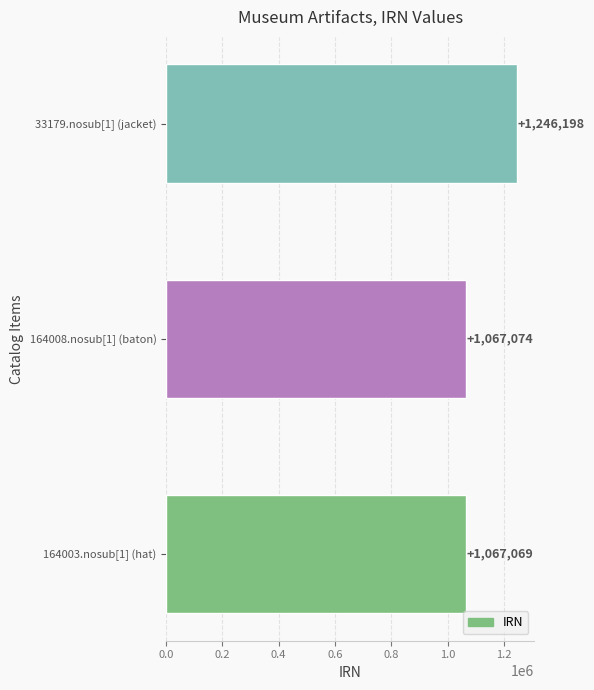

At which label is the value closest to 1156633?

164008.nosub[1] (baton)